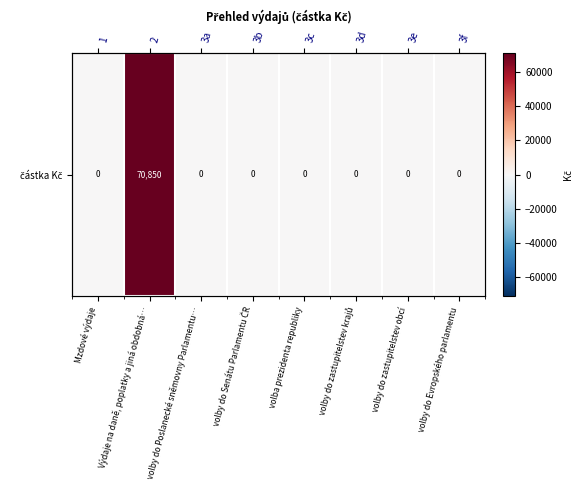

Reading right to left, what are all the values shown in this chart?

volby do Evropského parlamentu=0	volby do zastupitelstev obcí=0	volby do zastupitelstev krajů=0	volba prezidenta republiky=0	volby do Senátu Parlamentu ČR=0	volby do Poslanecké sněmovny Parlamentu…=0	Výdaje na daně, poplatky a jiná obdobná…=70850	Mzdové výdaje=0